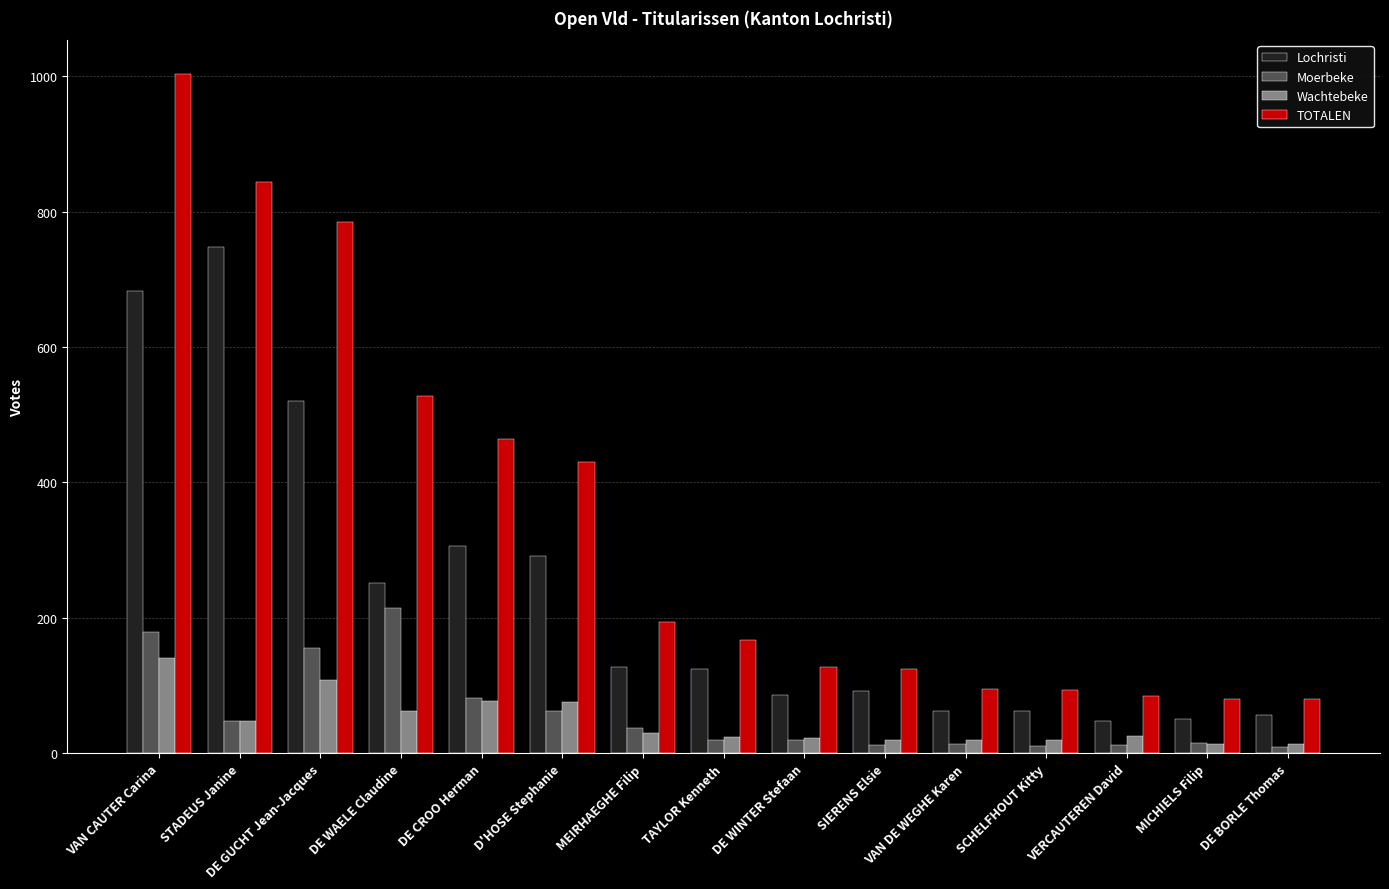

At which label does TOTALEN first exceed 167?

VAN CAUTER Carina